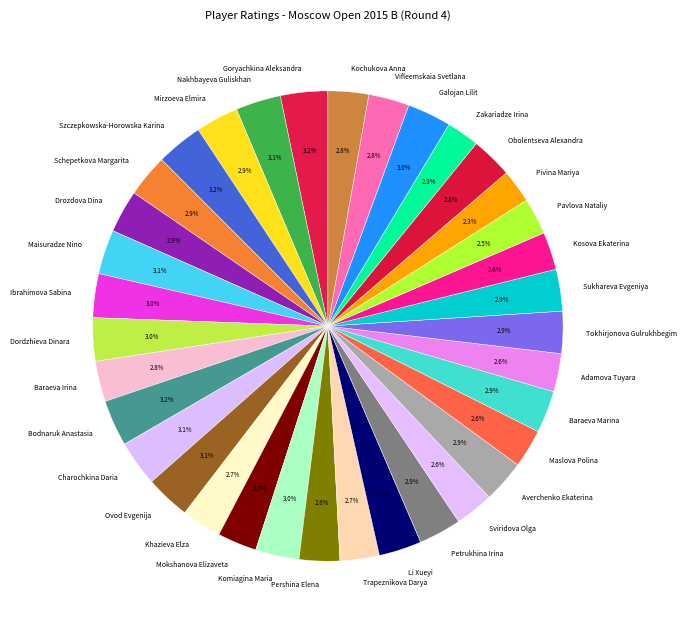

To the nearest percent, what percentage of the pie is Galojan Lilit?

3%